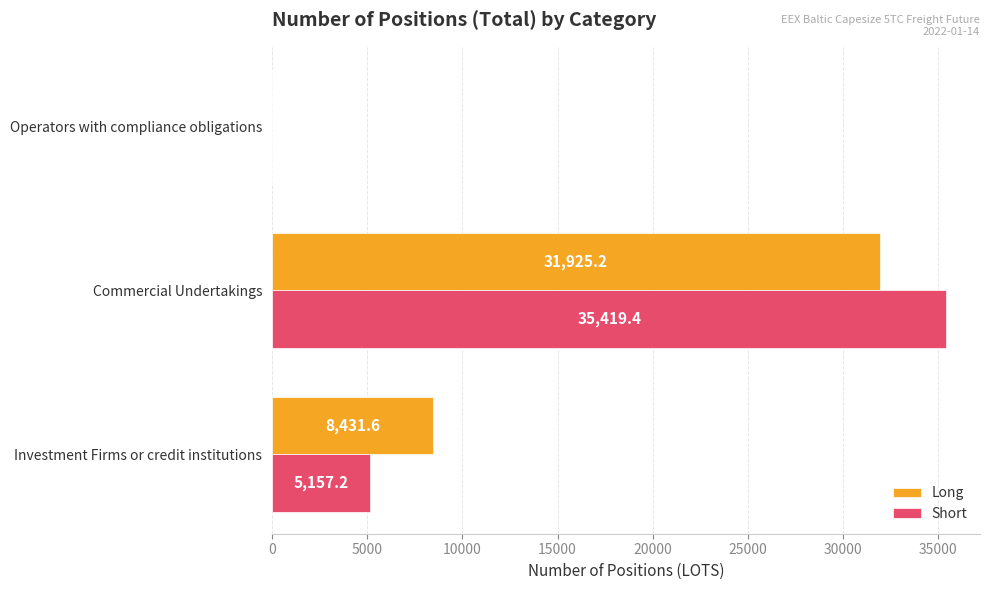

The value of Short at Investment Firms or credit institutions is 1957.5. True or false?

False